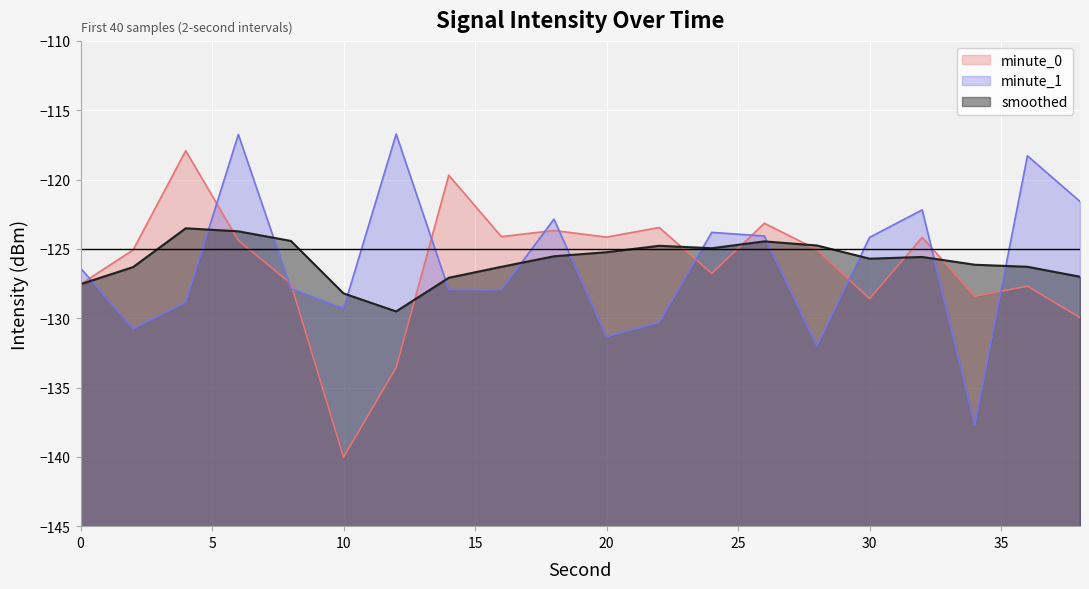

List the series in order of their peak value, lowest first.

smoothed, minute_0, minute_1